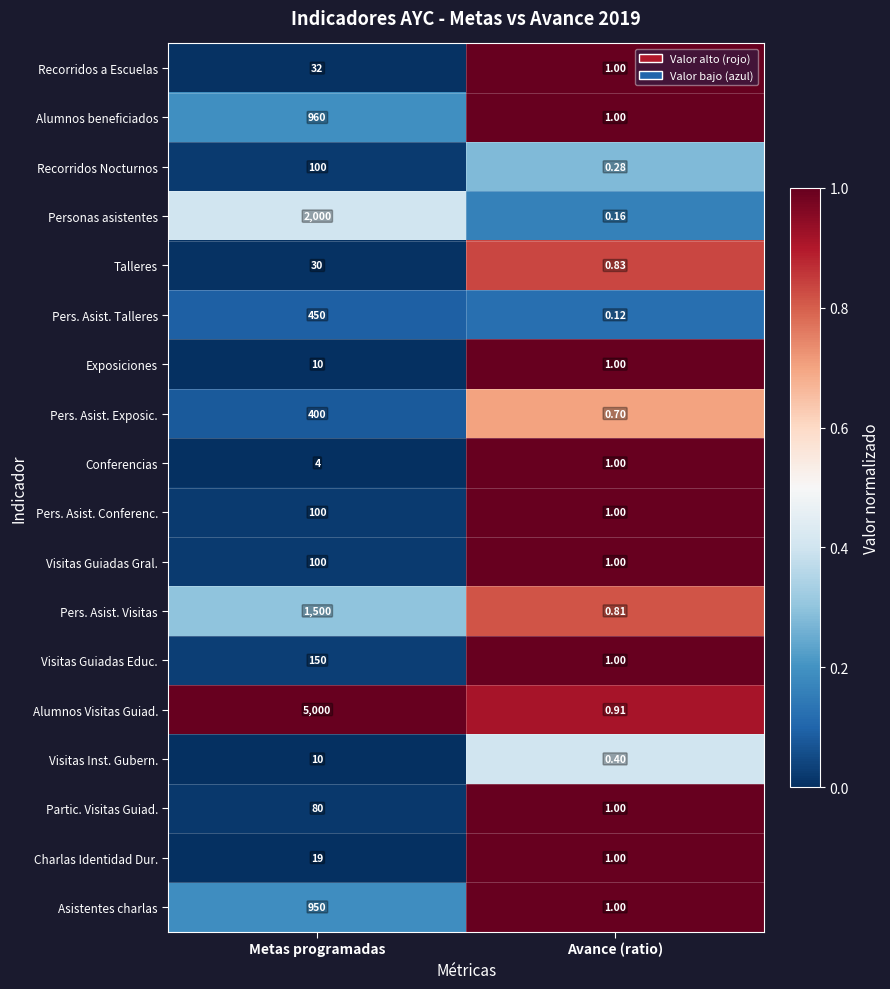

Which series has the largest total across all categories?

Alumnos Visitas Guiad.